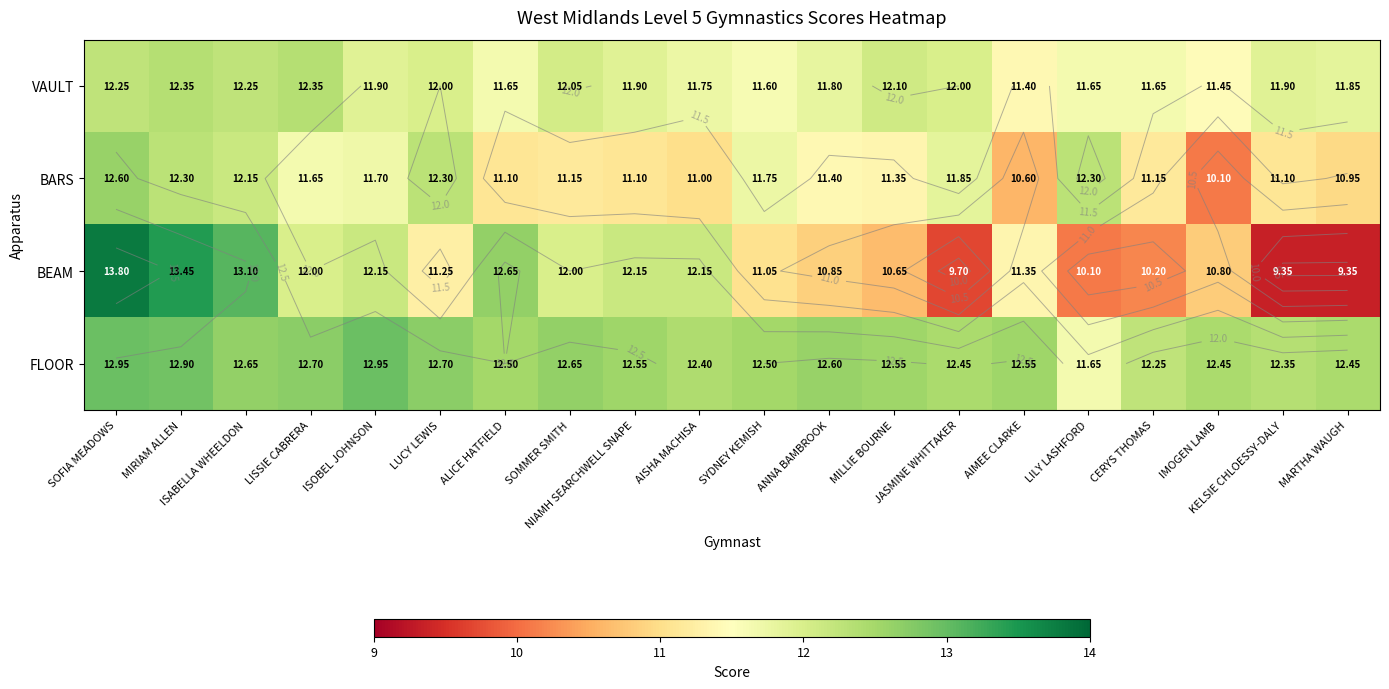

What is the total value across all series at NIAMH SEARCHWELL SNAPE?

47.7